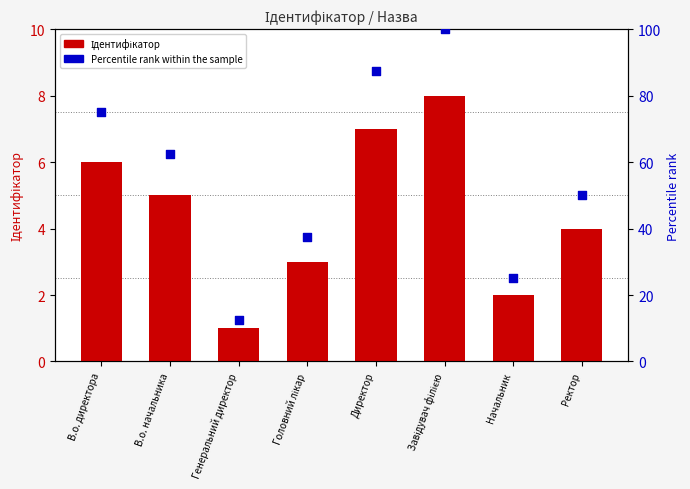

Which series reaches the minimum Y coordinate?

Ідентифікатор